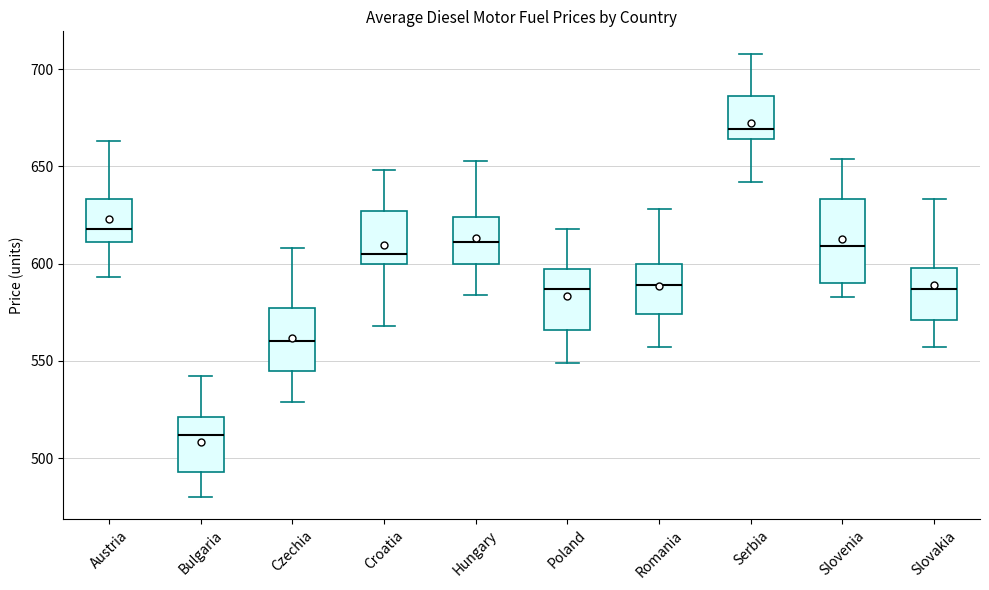

Where does the median line of the box for Croatia sit on the y-axis? The values are not printed on the chart, so give them approximately, as read against the axis.

605